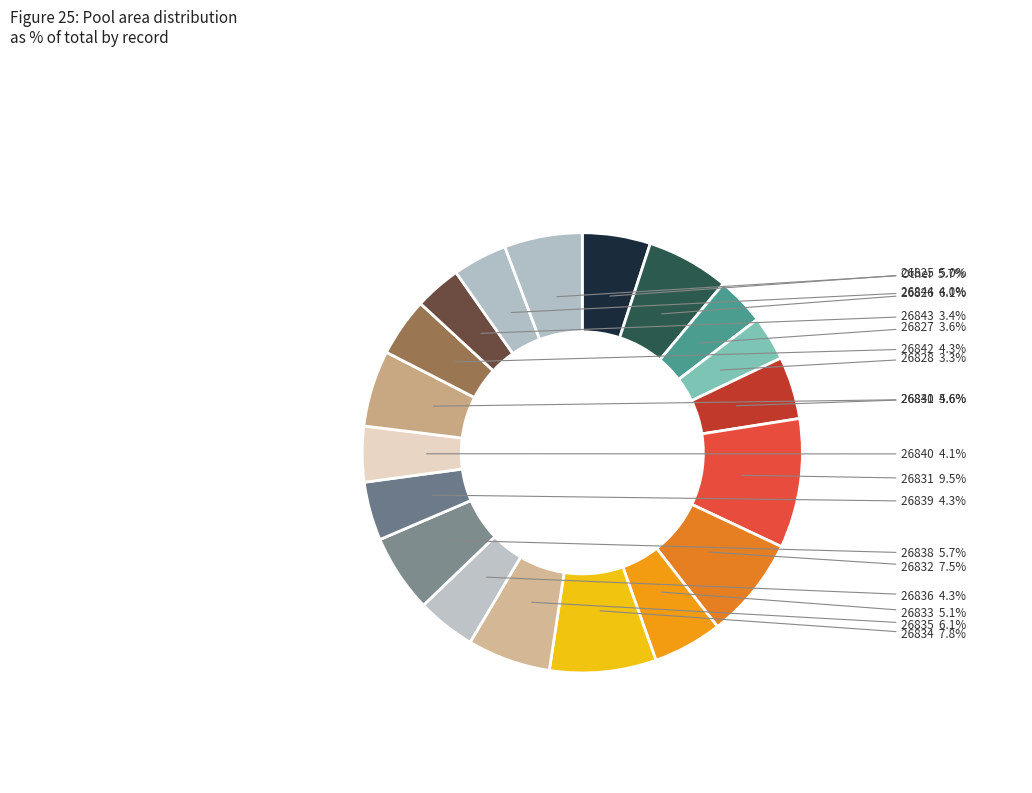

How many slices are in this pie chart?

19